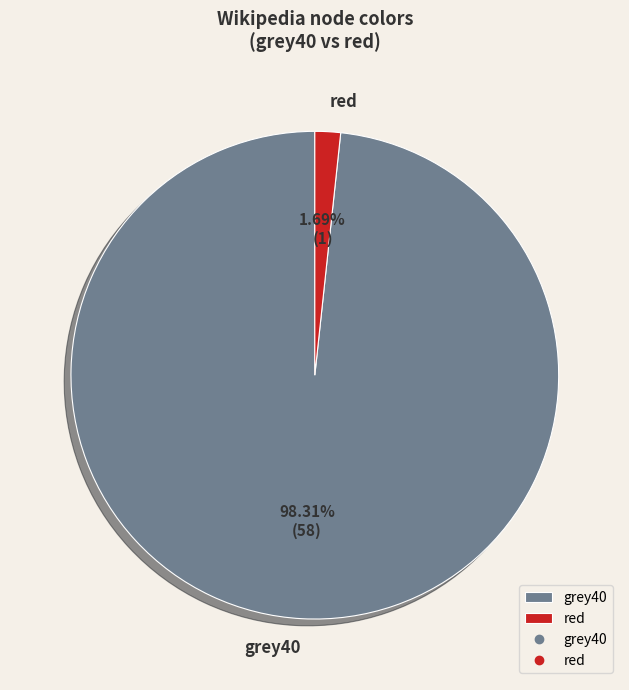

Is there any slice that represents more than half of the pie?

Yes